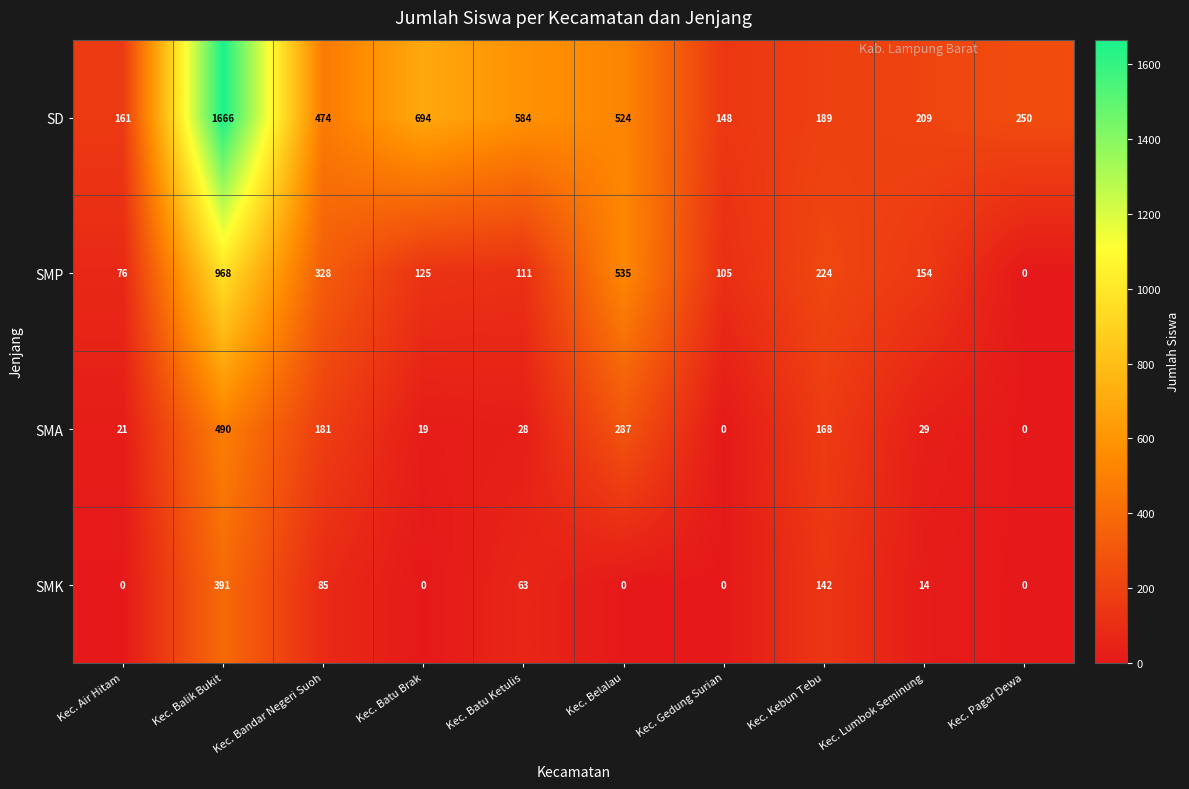

What is the sum of all SMK values?

695